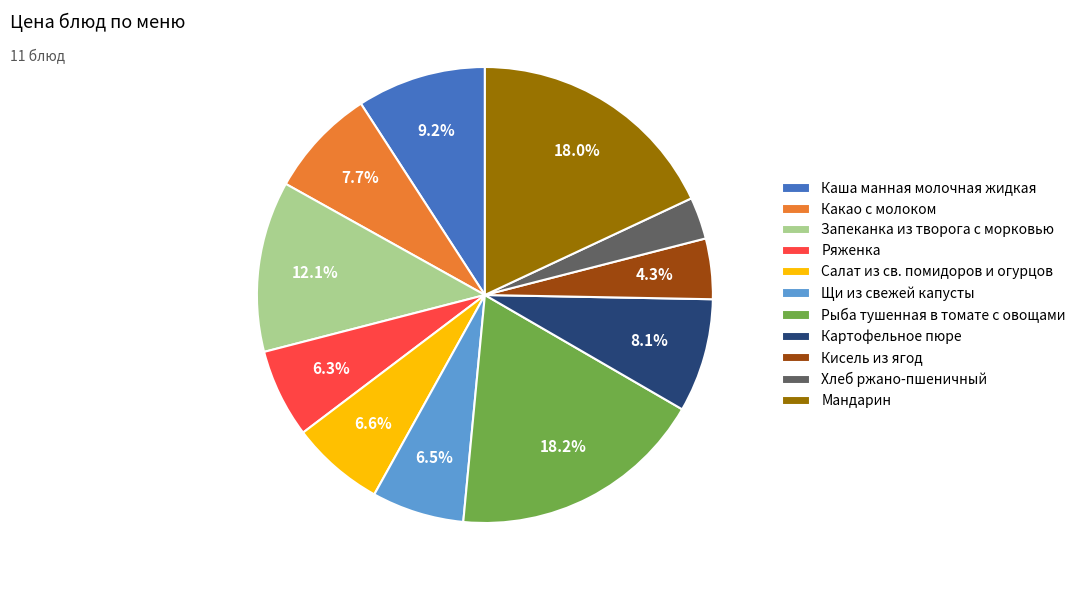

Does Хлеб ржано-пшеничный account for over 50% of the chart?

No